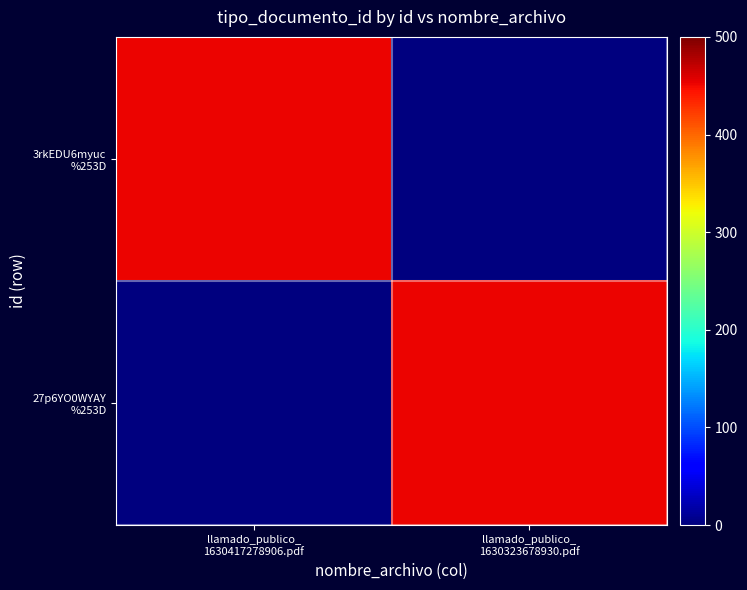

What is the maximum value shown in the chart?

452